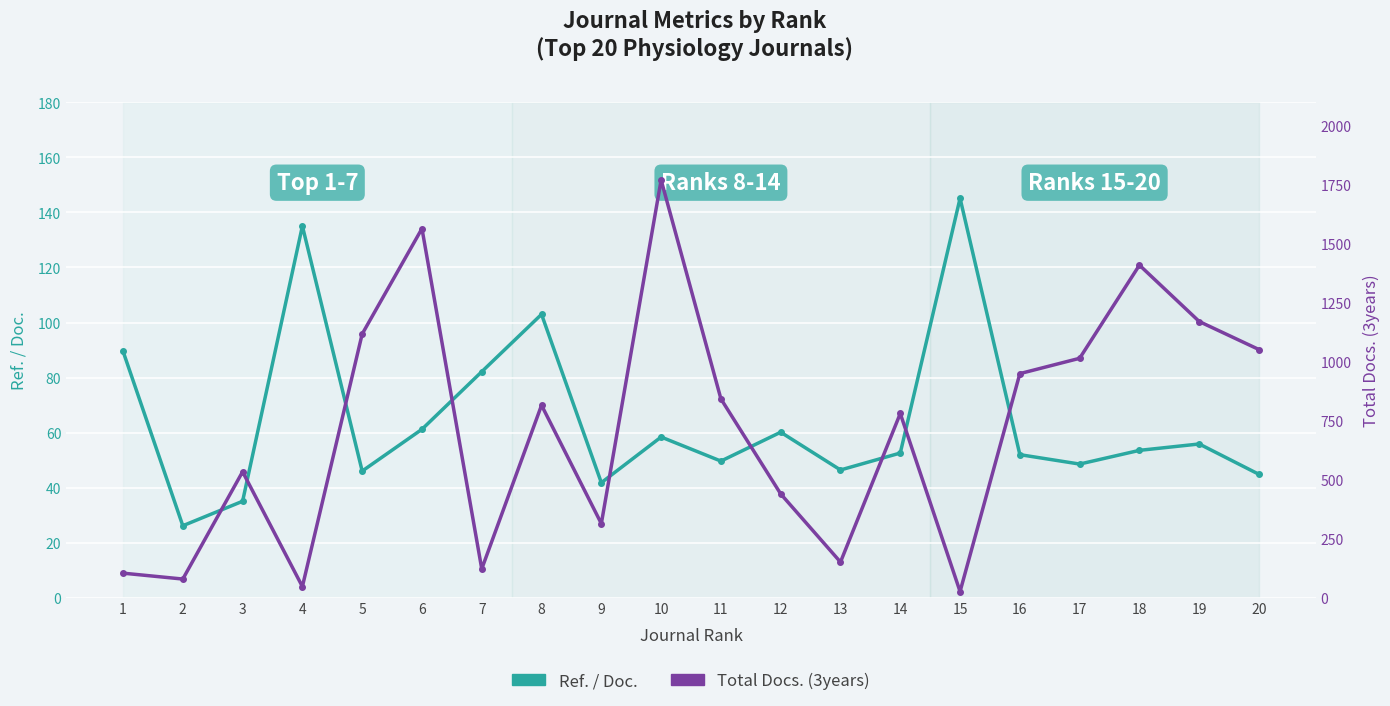

List the labels in order of Total Docs. (3years) value, smallest first.

15, 4, 2, 1, 7, 13, 9, 12, 3, 14, 8, 11, 16, 17, 20, 5, 19, 18, 6, 10